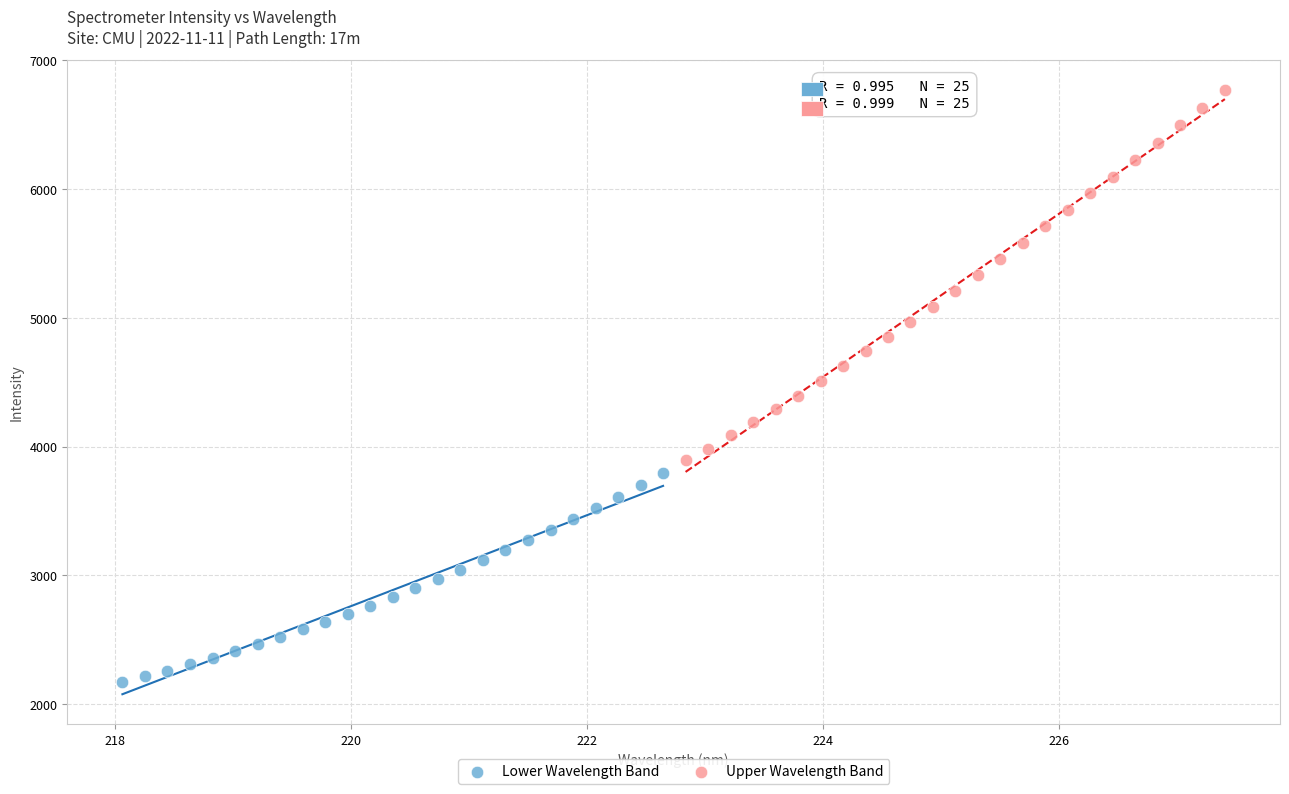

Which series contains the highest Y value?

Upper Wavelength Band